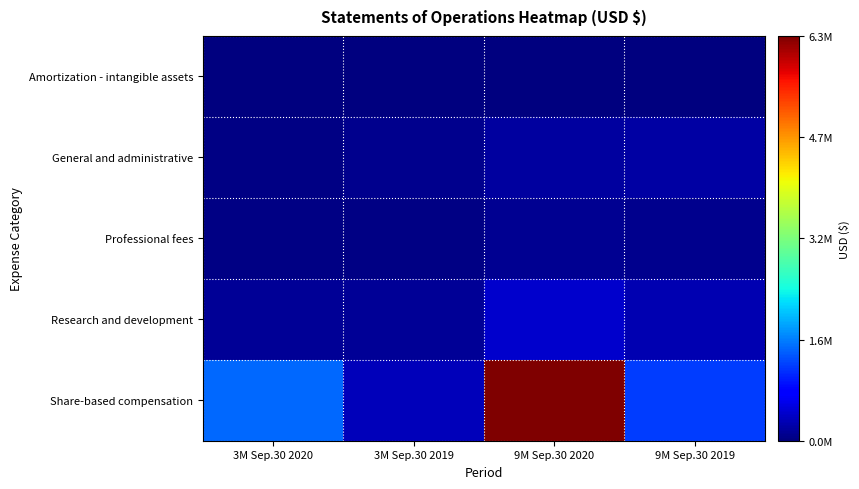

At which category is the sum across all series the highest?

9M Sep.30 2020